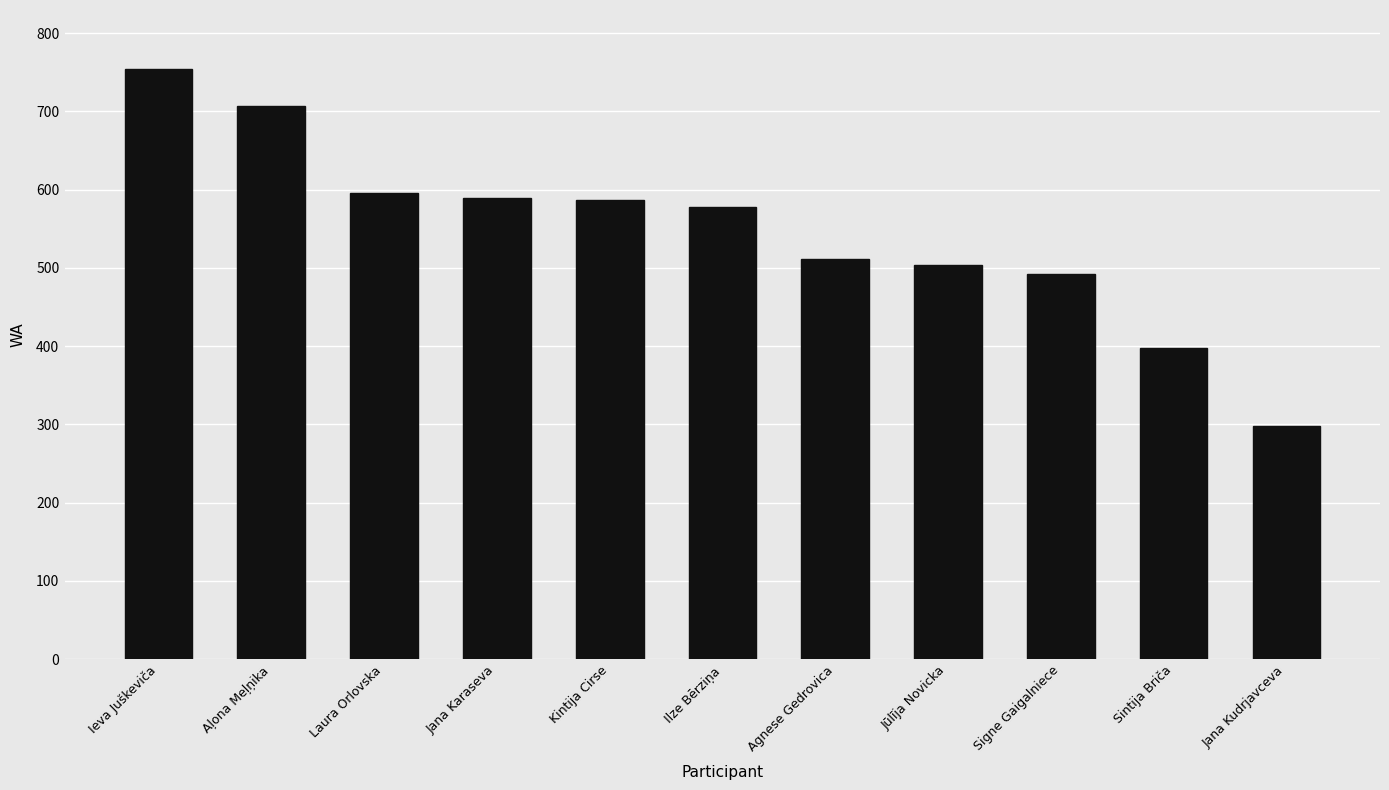

What is the difference between the values at Signe Gaigalniece and Aļona Meļņika?

215